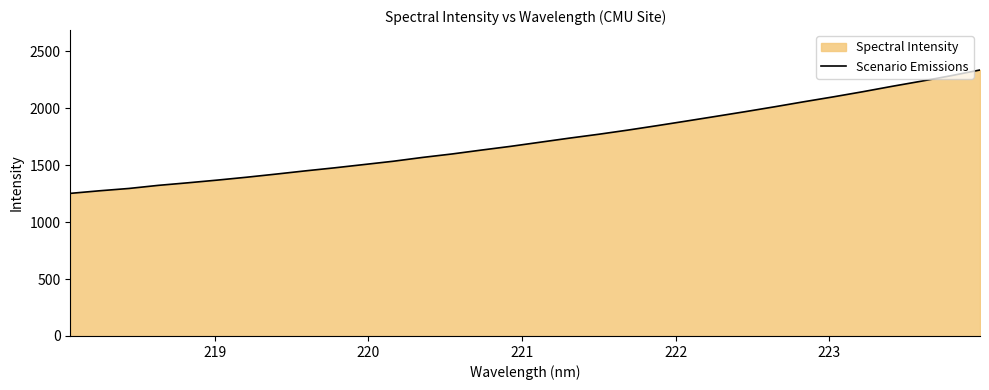

What is the value of the 13th point from the left?

1567.8